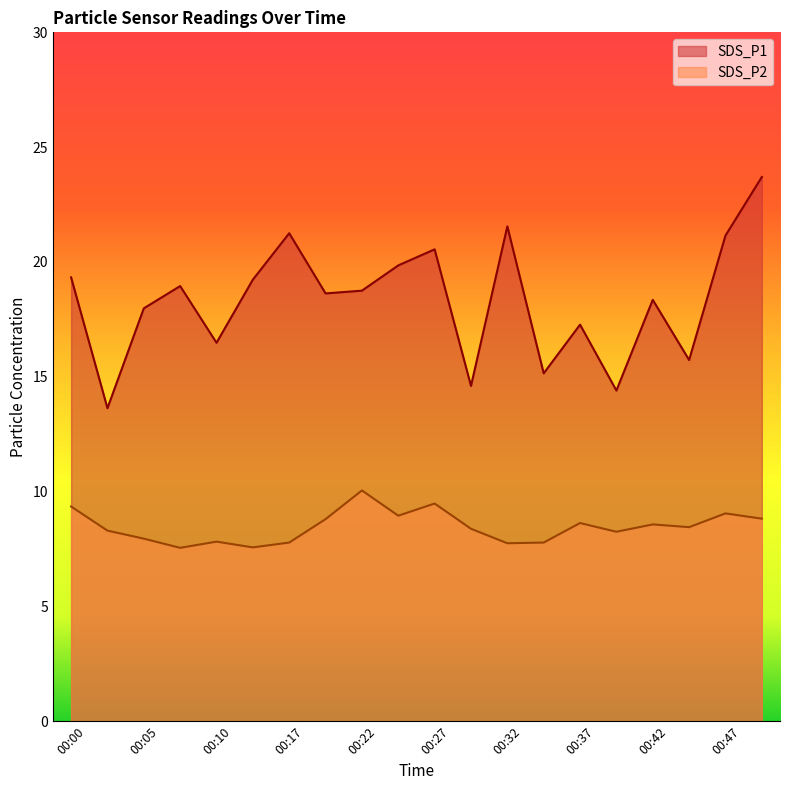

True or false: SDS_P1 has more than 2 points higher than both neighbors.

True